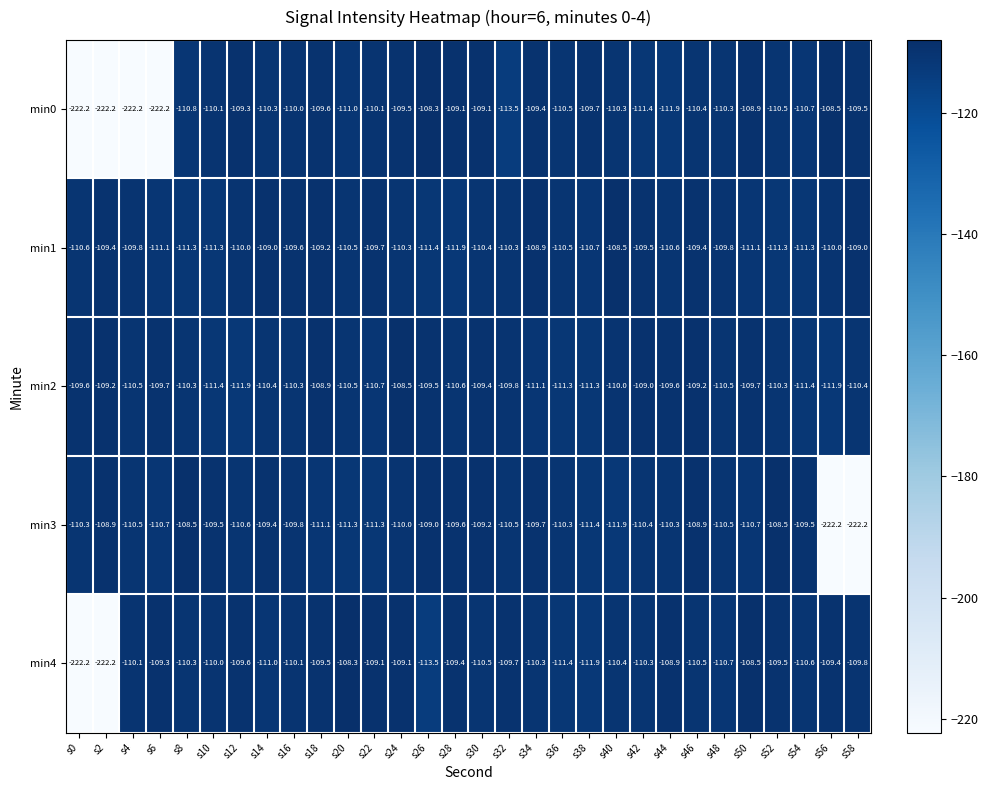

Count the number of data series in this chart.

5